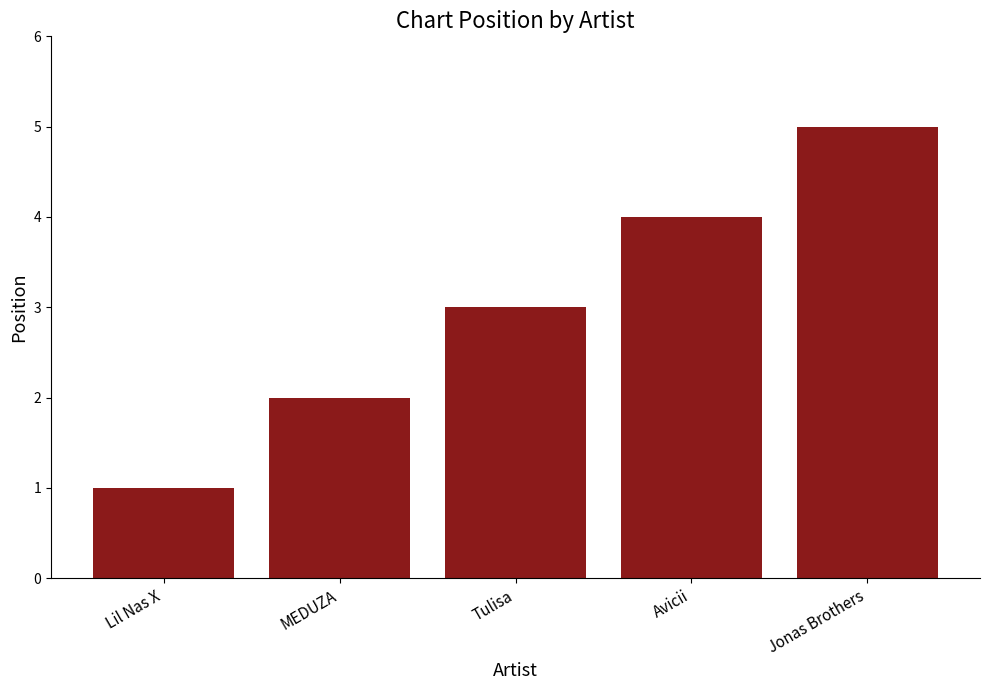

How many distinct data groups are displayed?

1